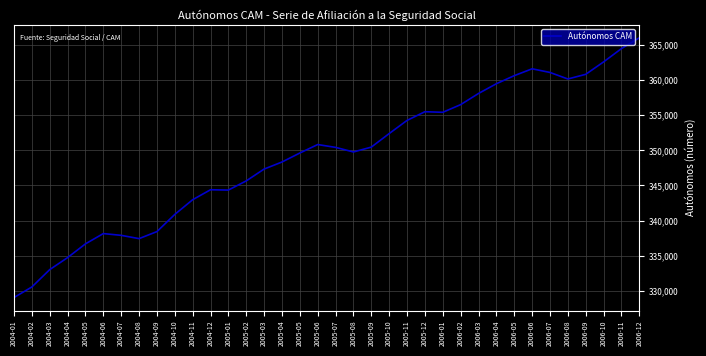

True or false: the data shows 364449.0 at 2006-11.

True